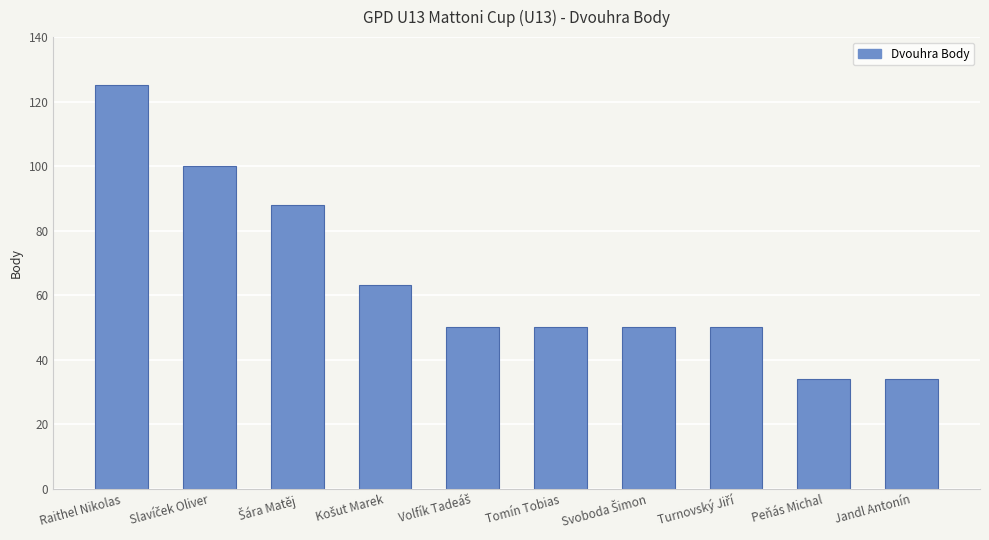

Reading right to left, extract all data points from this chart.

34	34	50	50	50	50	63	88	100	125